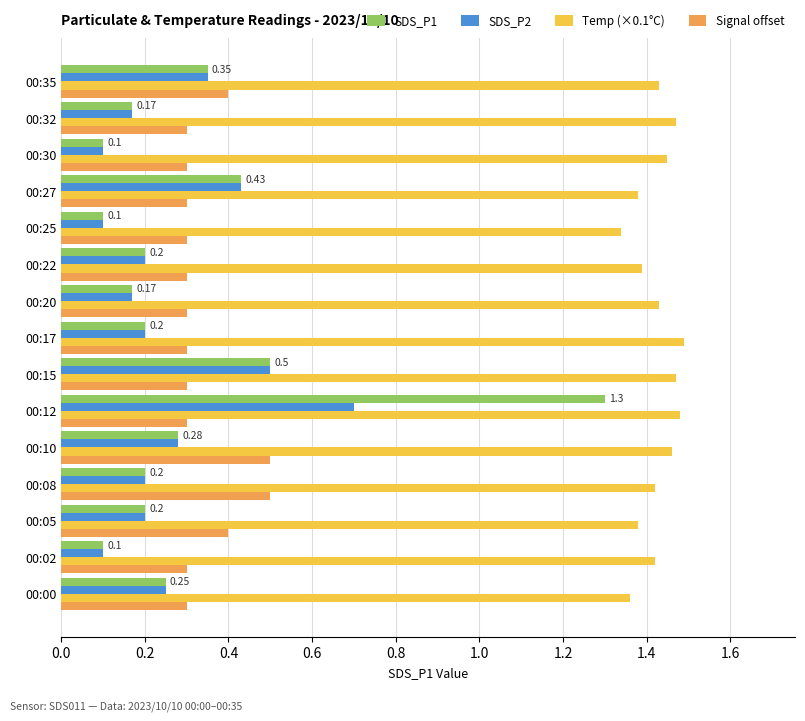

How many Signal offset values are between 0 and 1?

15